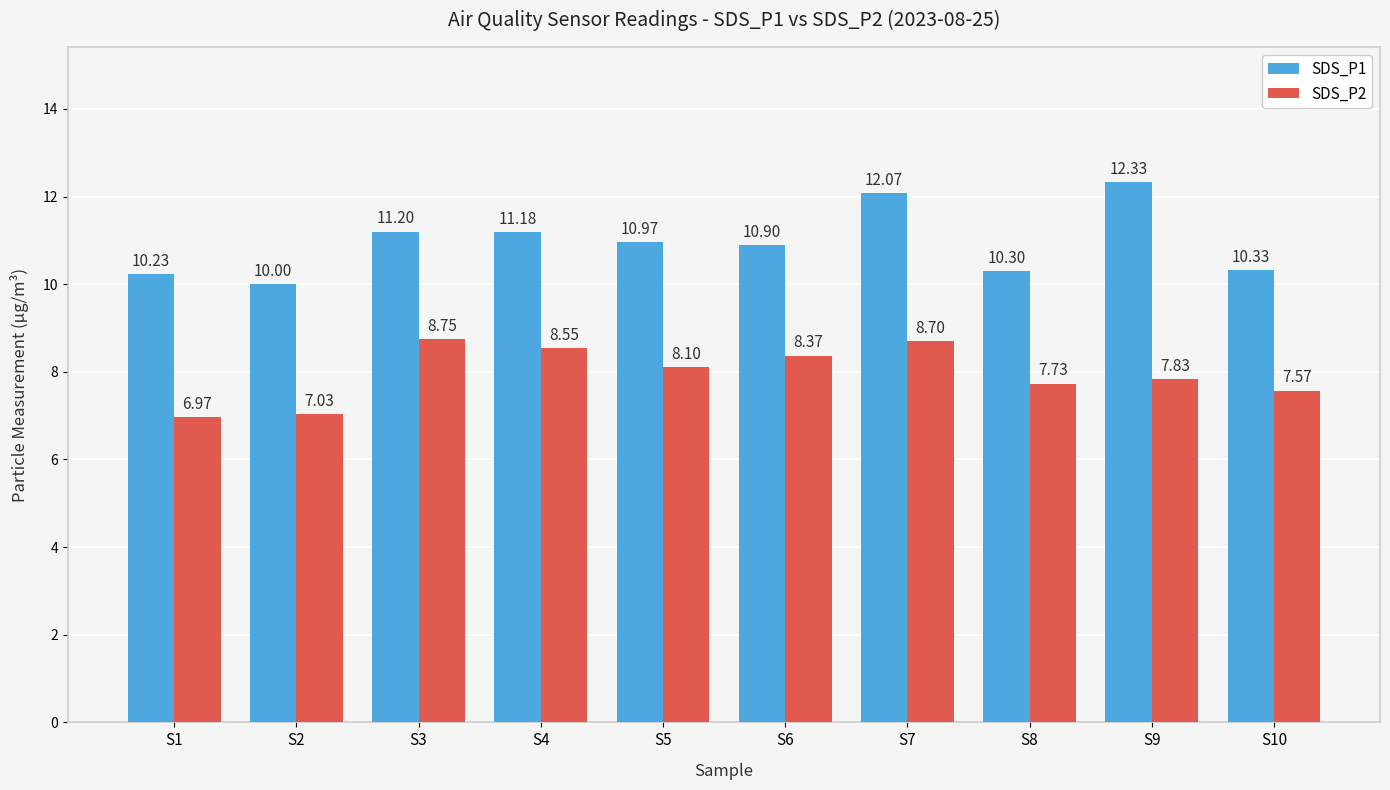

Is it true that SDS_P2 equals 12.0 at S5?

False